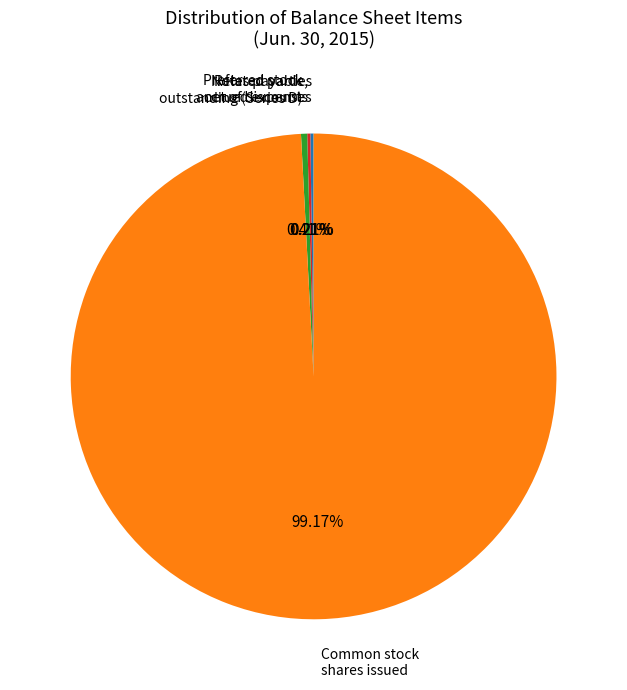

To the nearest percent, what is the difference between the largest and smallest slice percentages?

99%